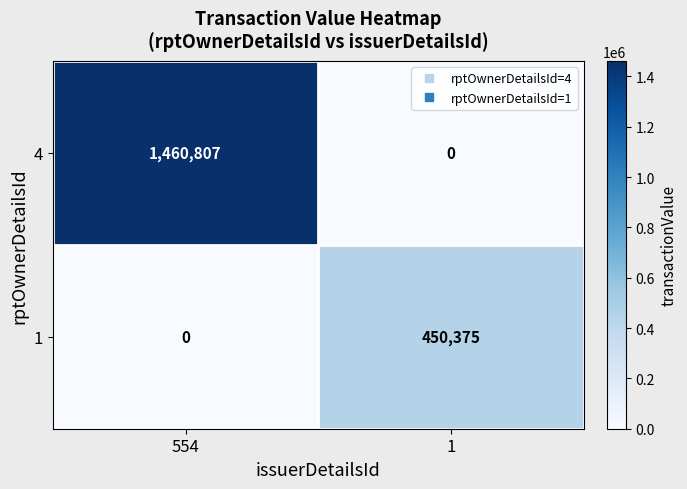

Reading right to left, extract all data points from this chart.

4: 0	1460807
1: 450375	0